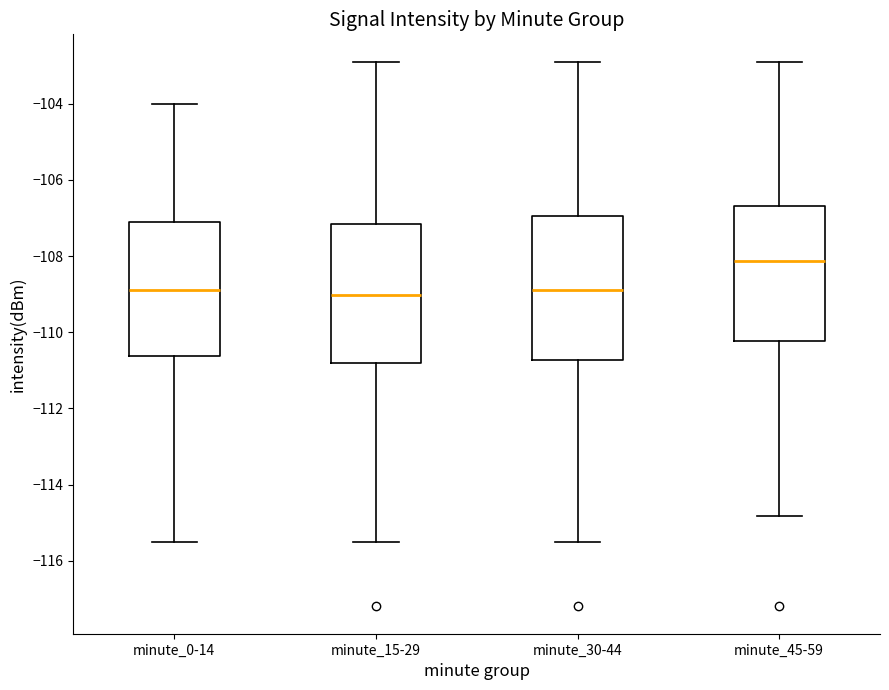

Reading left to right, transcribe this box plot: for each box, give where its median line is, the range the box spans, and where its two whiskers end, as read against the y-axis. The values are not printed on the chart, so give them approximately, as read against the axis.

minute_0-14: median -108.8, box -110.6 to -107.2, whiskers -115.4 to -104.0
minute_15-29: median -109.0, box -110.8 to -107.2, whiskers -115.4 to -102.8
minute_30-44: median -108.8, box -110.8 to -107.0, whiskers -115.4 to -102.8
minute_45-59: median -108.2, box -110.2 to -106.6, whiskers -114.8 to -102.8